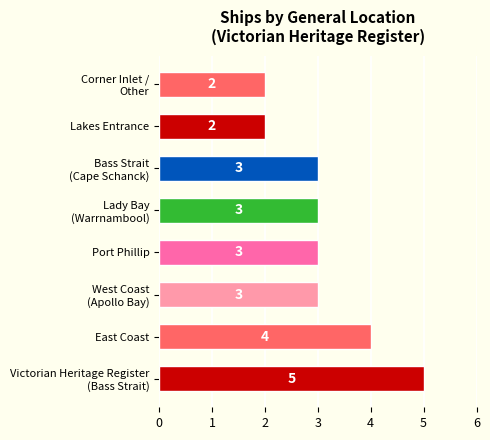

How many values are between 3 and 4?

5